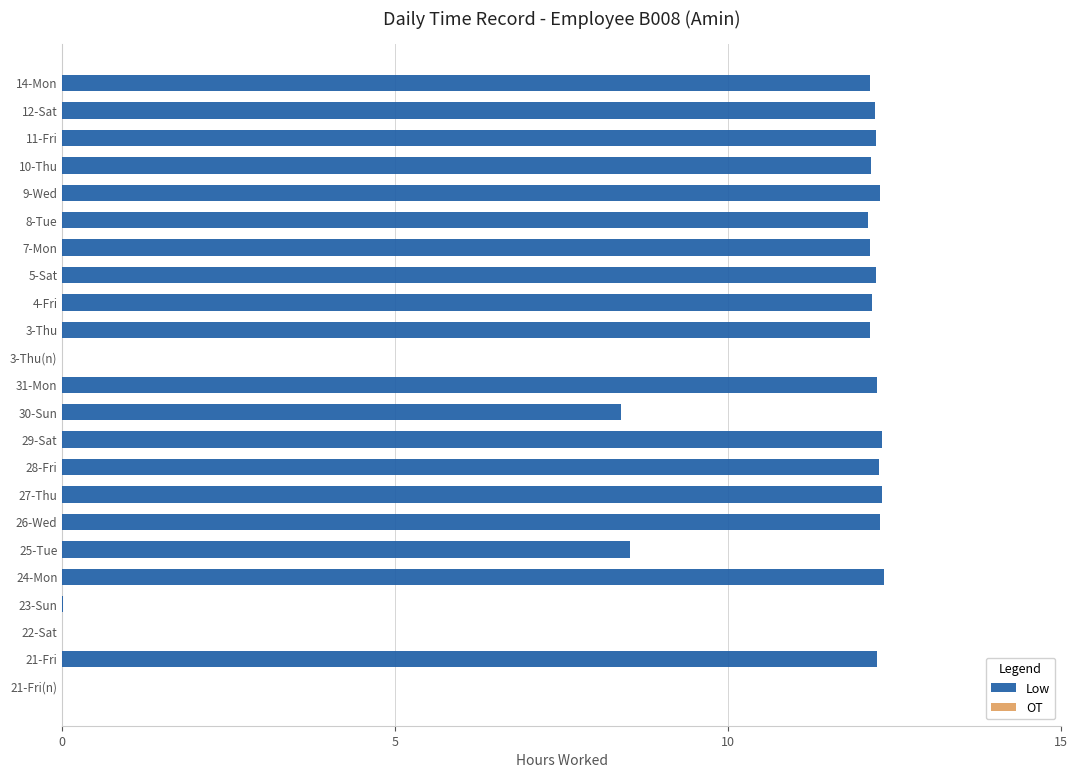

What is the ratio of the value at 27-Thu to the value at 11-Fri?

1.0